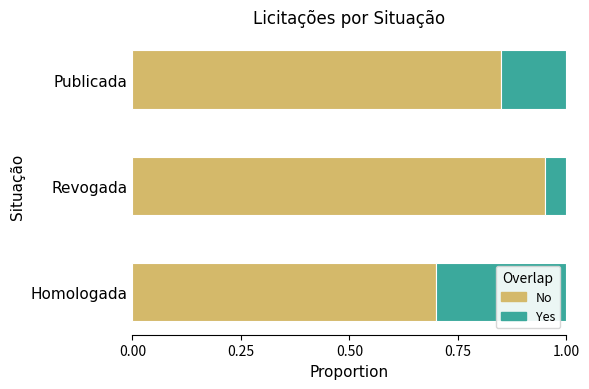

List the labels in order of No value, smallest first.

Homologada, Publicada, Revogada